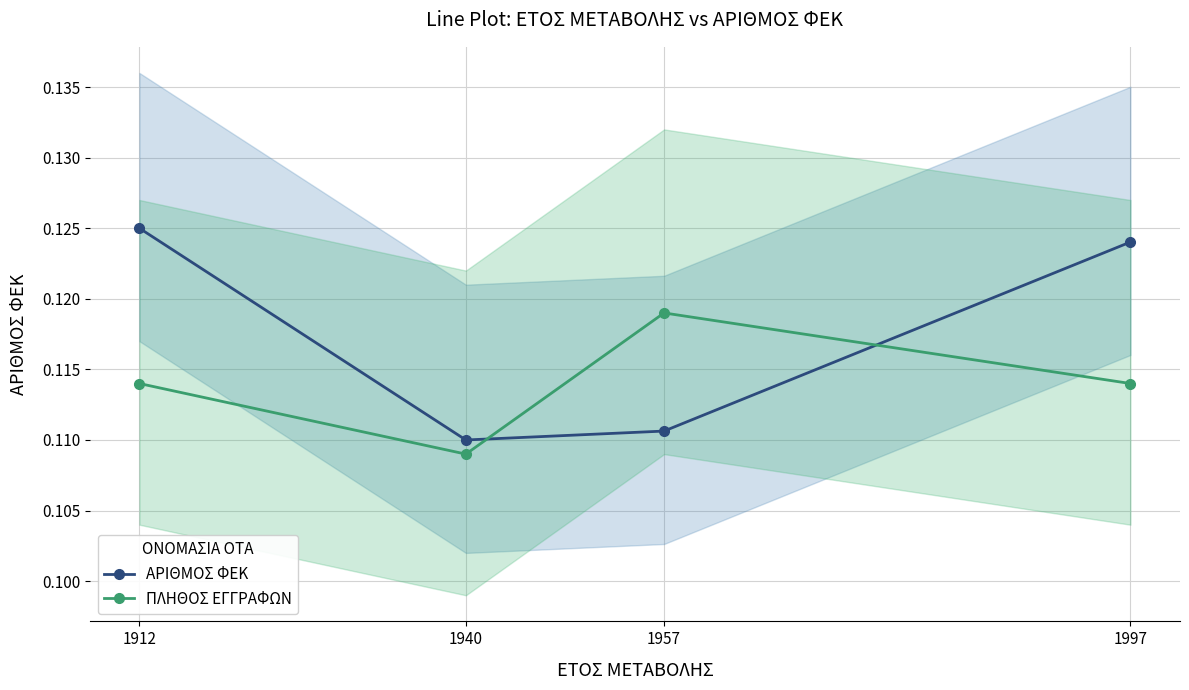

The value of ΠΛΗΘΟΣ ΕΓΓΡΑΦΩΝ at 1940 is 0.1. True or false?

True